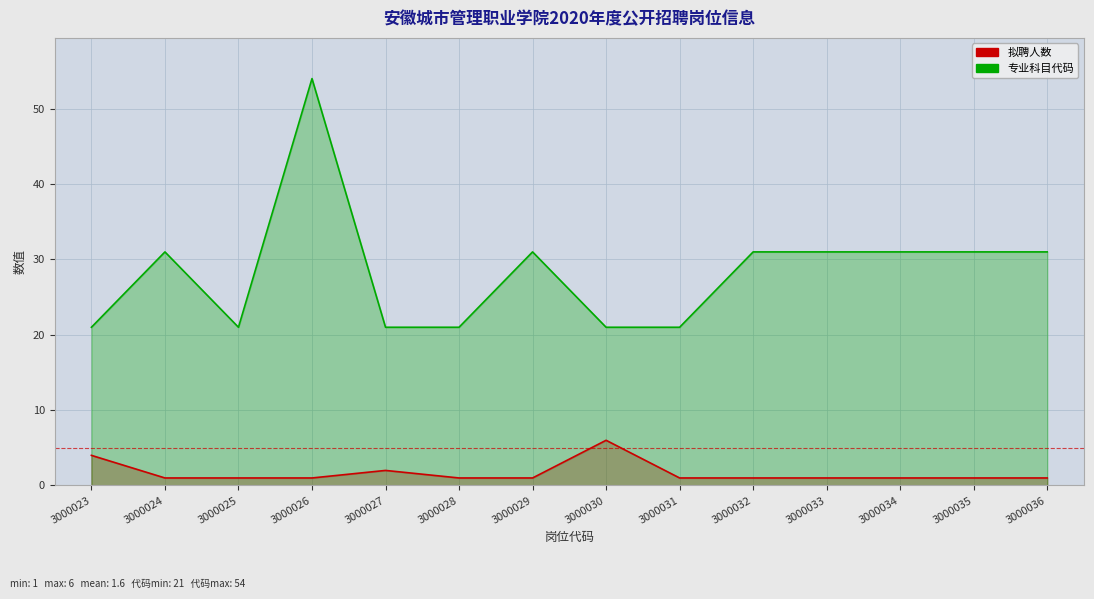

Reading left to right, what are all the values shown in this chart?

拟聘人数: 3000023=4	3000024=1	3000025=1	3000026=1	3000027=2	3000028=1	3000029=1	3000030=6	3000031=1	3000032=1	3000033=1	3000034=1	3000035=1	3000036=1
专业科目代码: 3000023=21	3000024=31	3000025=21	3000026=54	3000027=21	3000028=21	3000029=31	3000030=21	3000031=21	3000032=31	3000033=31	3000034=31	3000035=31	3000036=31